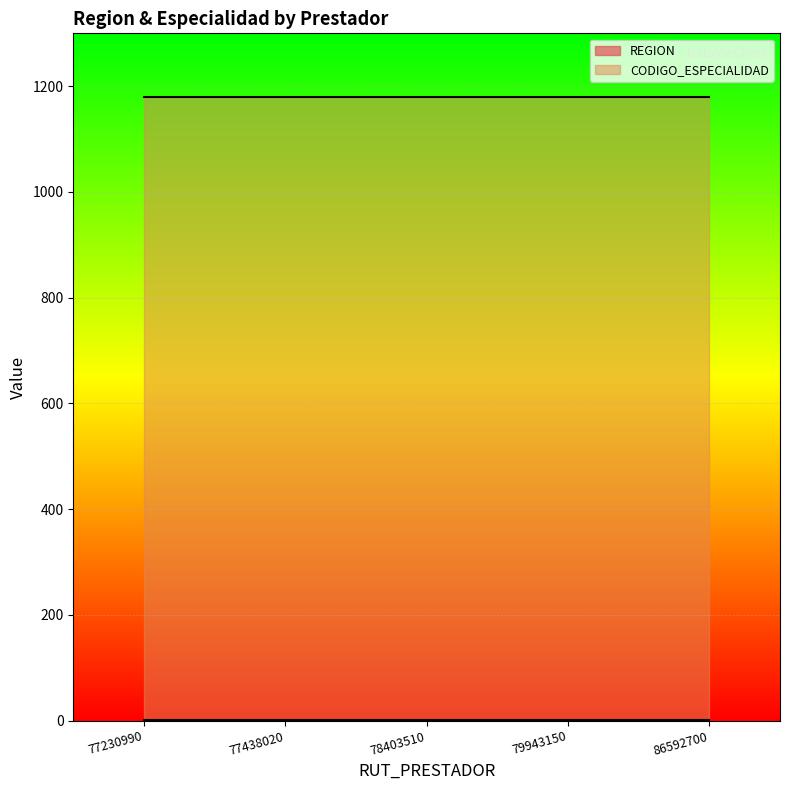

The CODIGO_ESPECIALIDAD series shows 520 at 79943150. True or false?

False